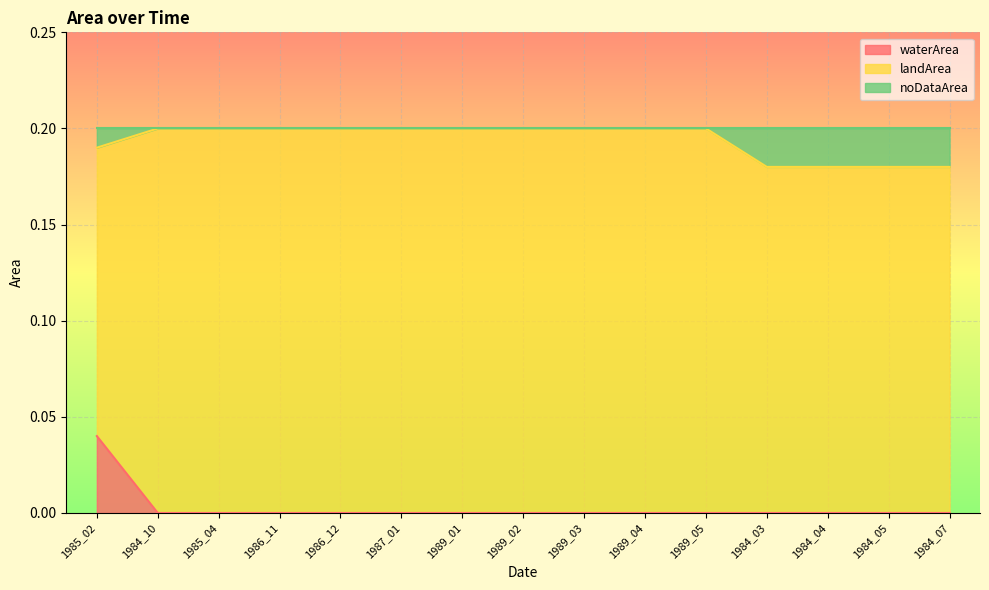

At which label does waterArea reach its peak?

1985_02